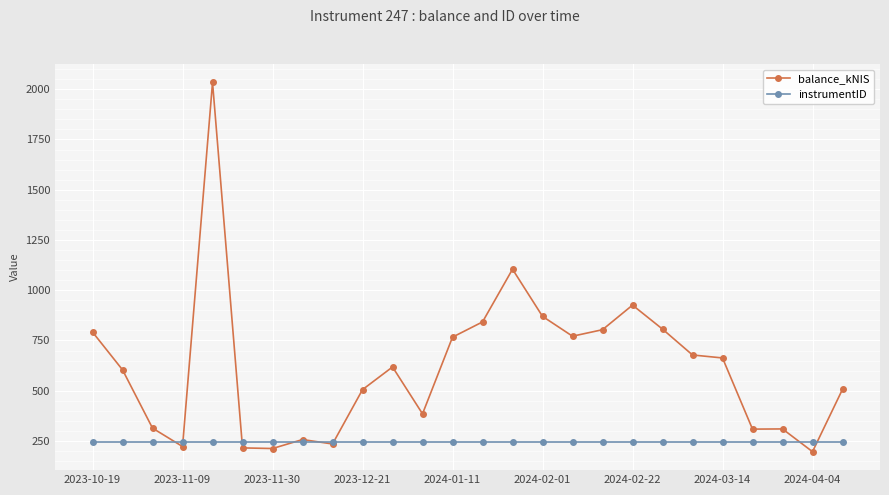

Which series has the largest total across all categories?

balance_kNIS